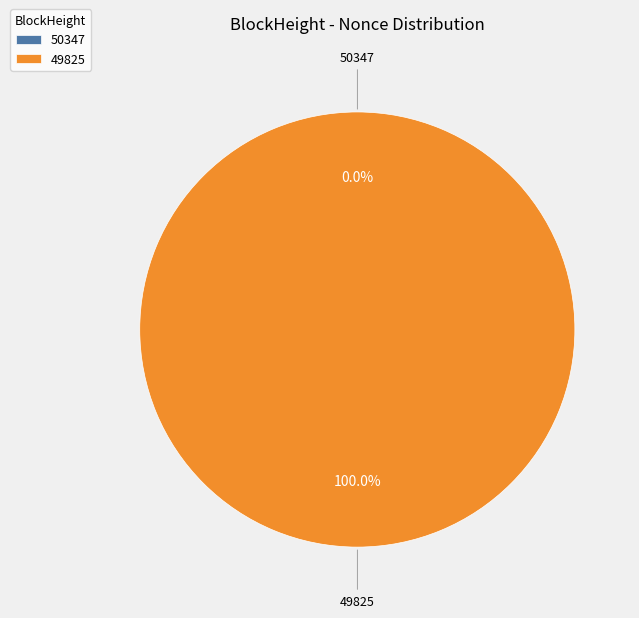

To the nearest percent, what is the difference between the 50347 and 49825 slice percentages?

100%